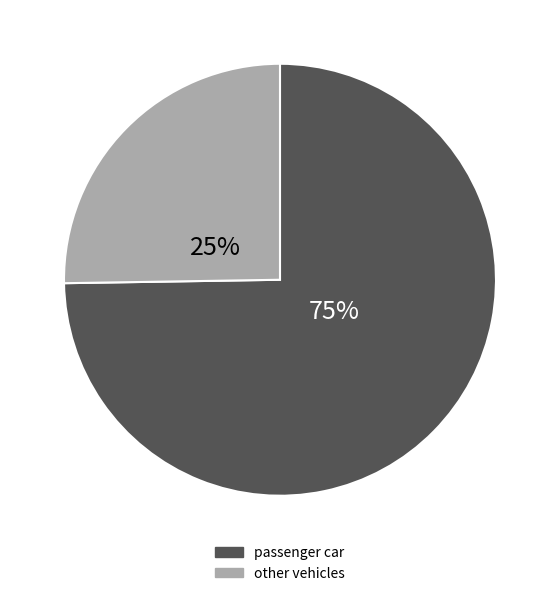

Does any single category account for the majority?

Yes